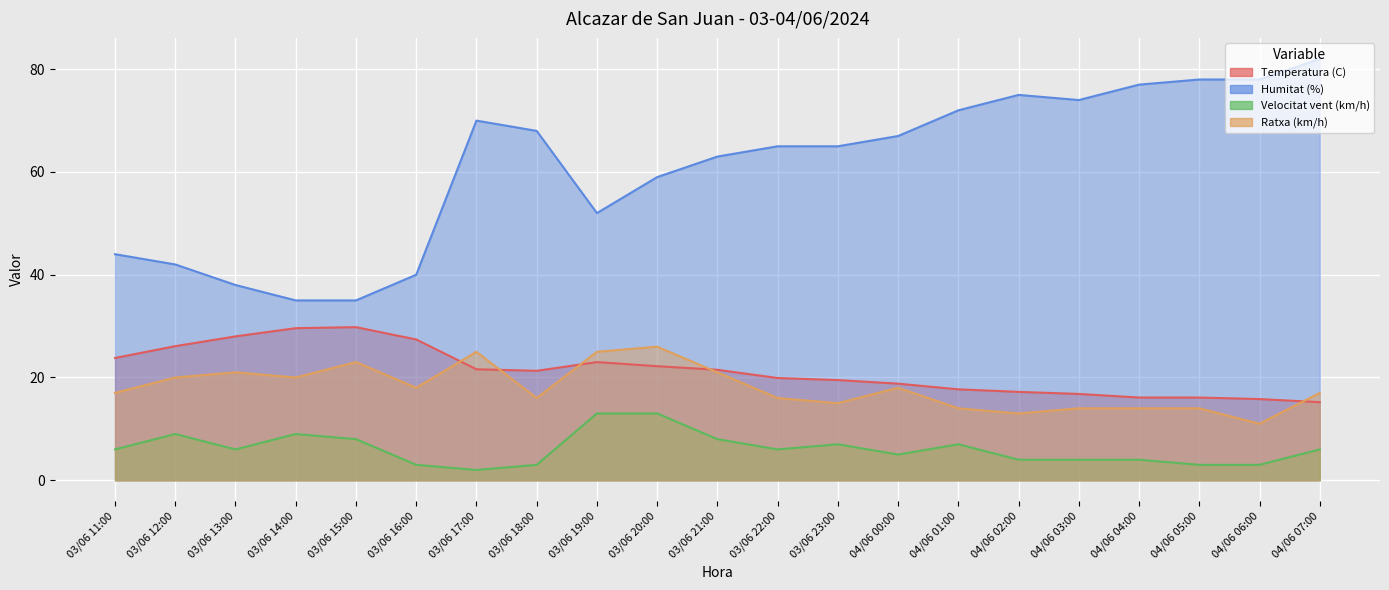

At which category does Temperatura (C) reach its first local peak?

03/06 15:00